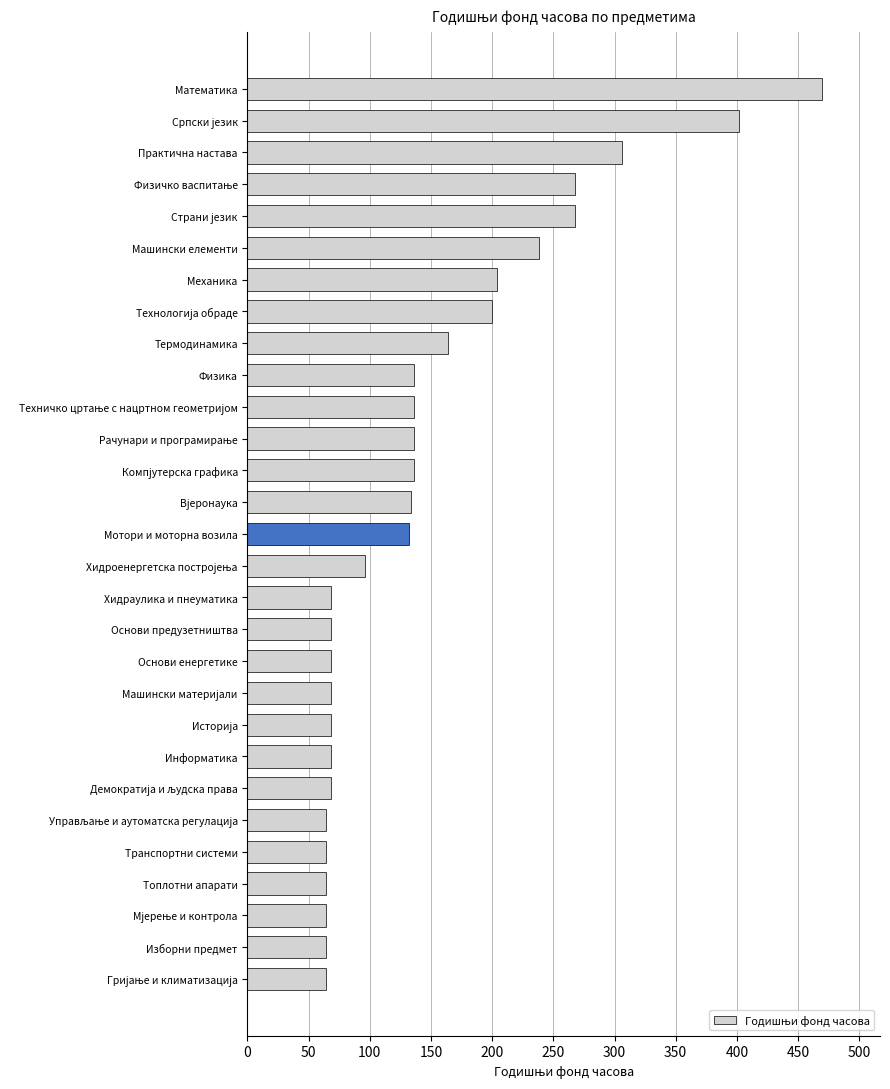

Between Машински елементи and Основи енергетике, which is larger?

Машински елементи